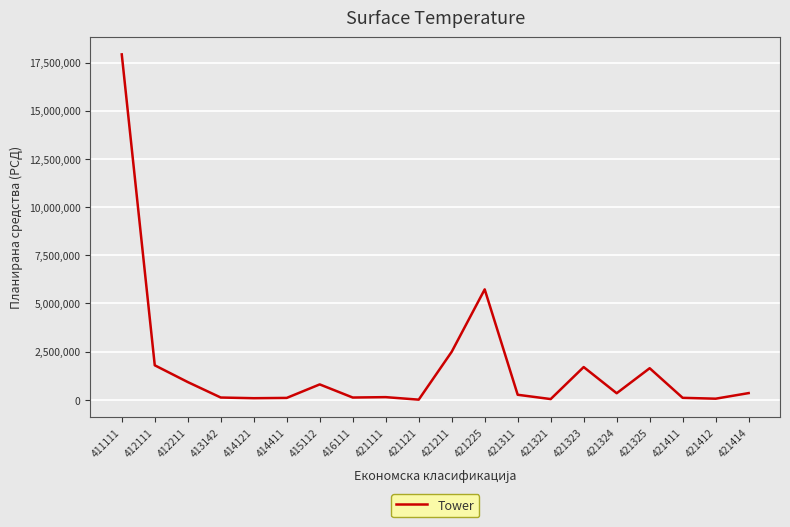

At which label is the value closest to 8965796?

421225